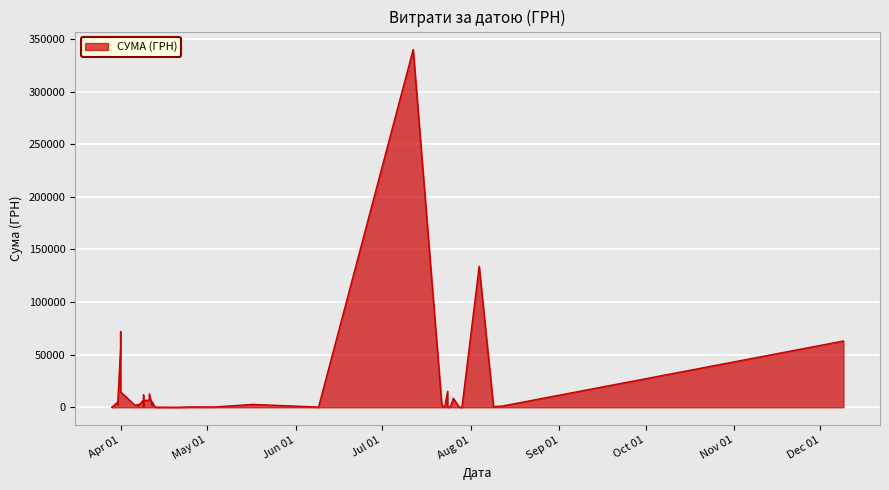

How many interior local valleys (lower than both neighbors) does the data have?

11